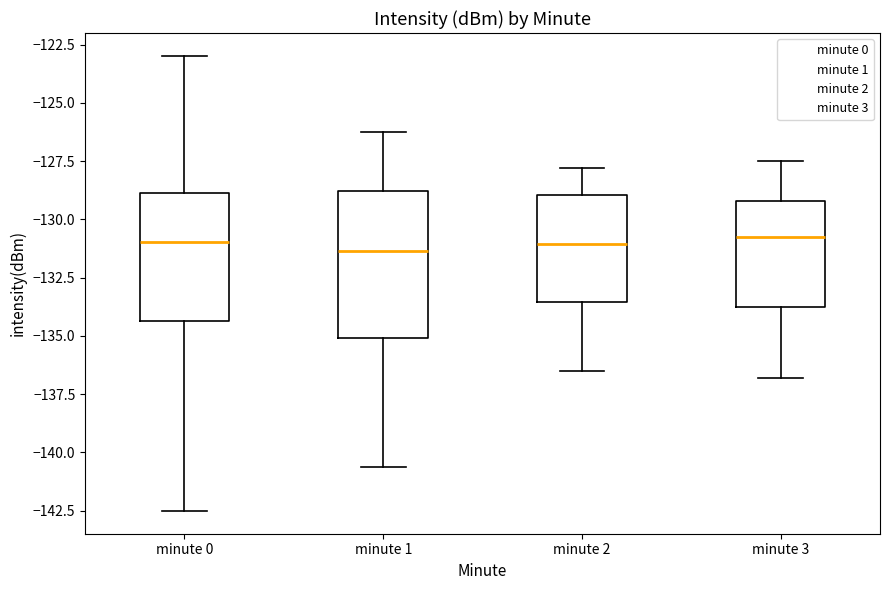

Reading left to right, read every box against the y-axis: the position of its median line, the range the box covers, and the ends of its whiskers. The values are not printed on the chart, so give them approximately, as read against the axis.

minute 0: median -131.0, box -134.5 to -129.0, whiskers -142.5 to -123.0
minute 1: median -131.5, box -135.0 to -129.0, whiskers -140.5 to -126.0
minute 2: median -131.0, box -133.5 to -129.0, whiskers -136.5 to -128.0
minute 3: median -130.5, box -134.0 to -129.0, whiskers -137.0 to -127.5